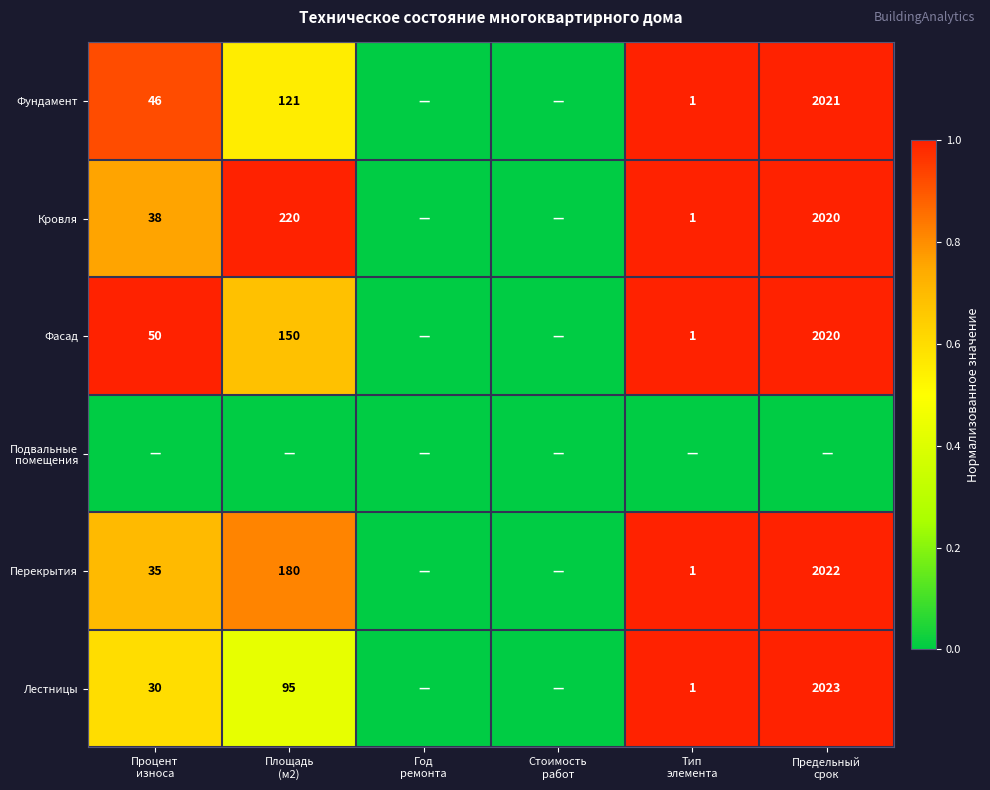

True or false: Лестницы has a value of 1.4 at Предельный срок.

False